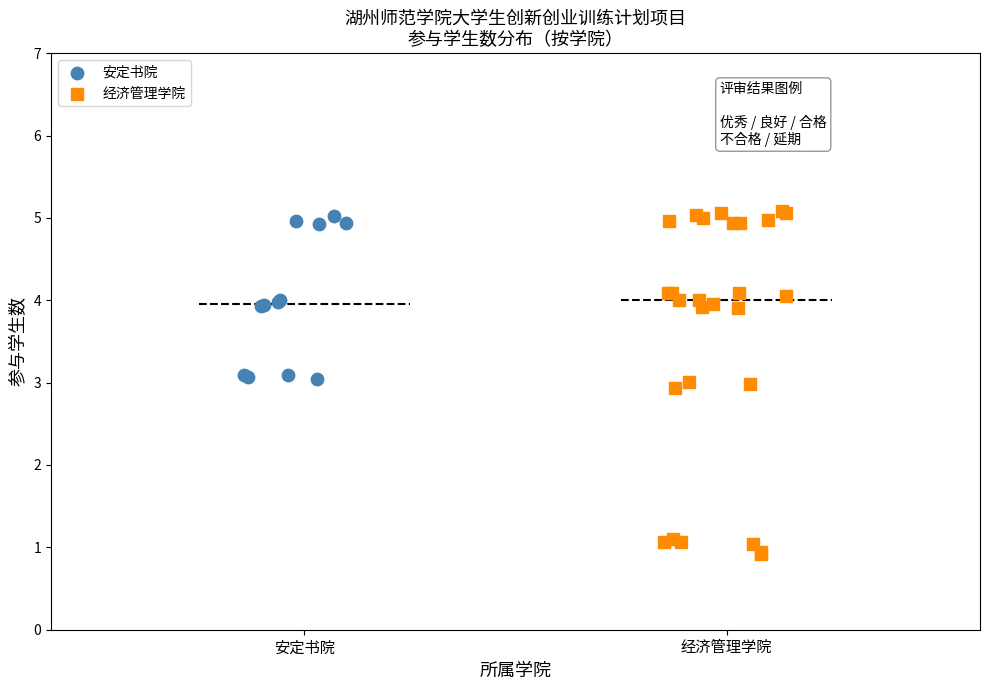

Which series contains the lowest Y value?

经济管理学院